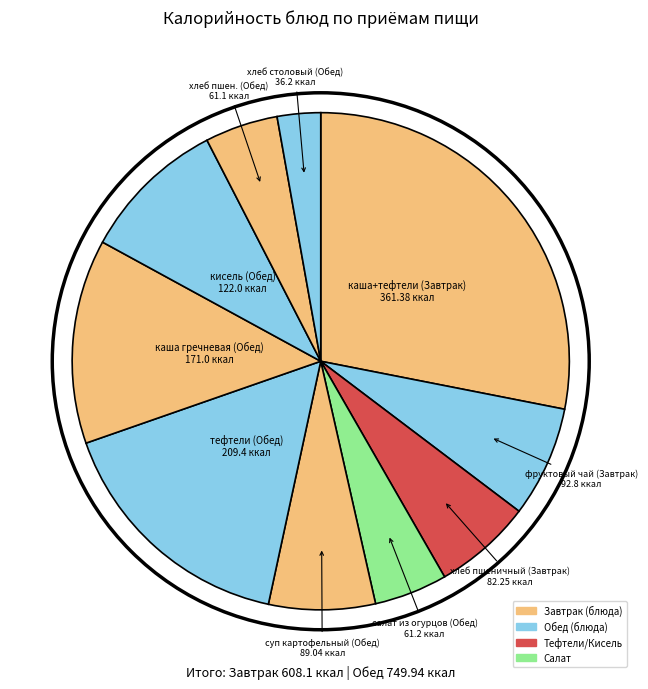

Count the number of slices in the pie.

10